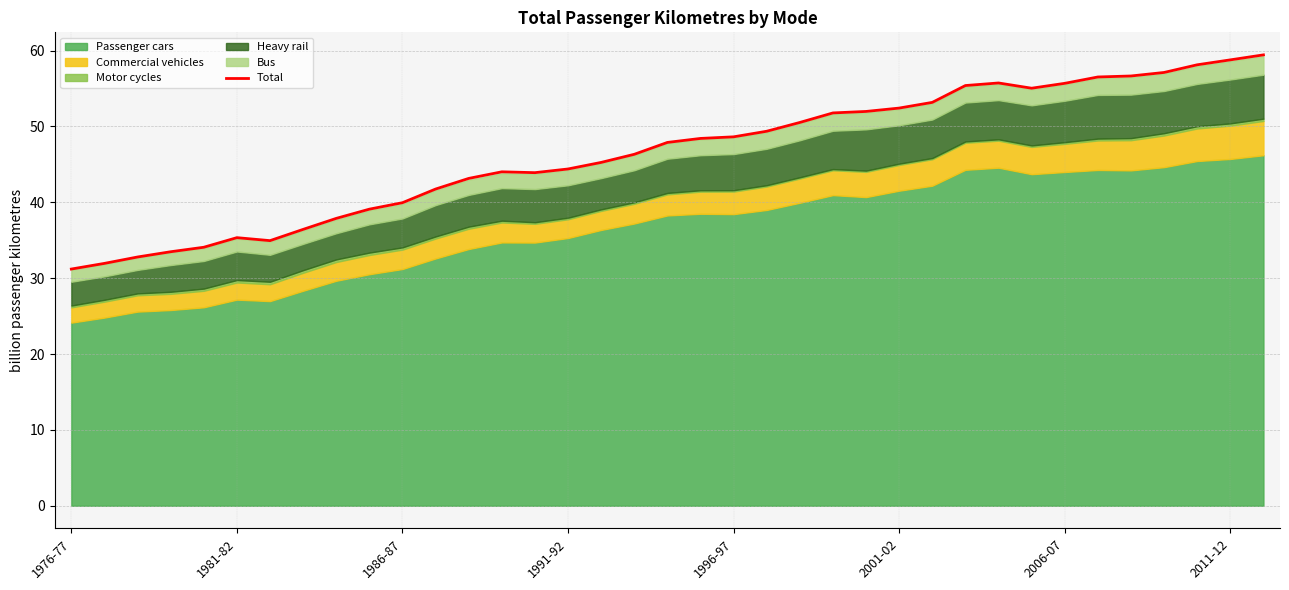

True or false: the data has more than 0 interior local peaks.

True